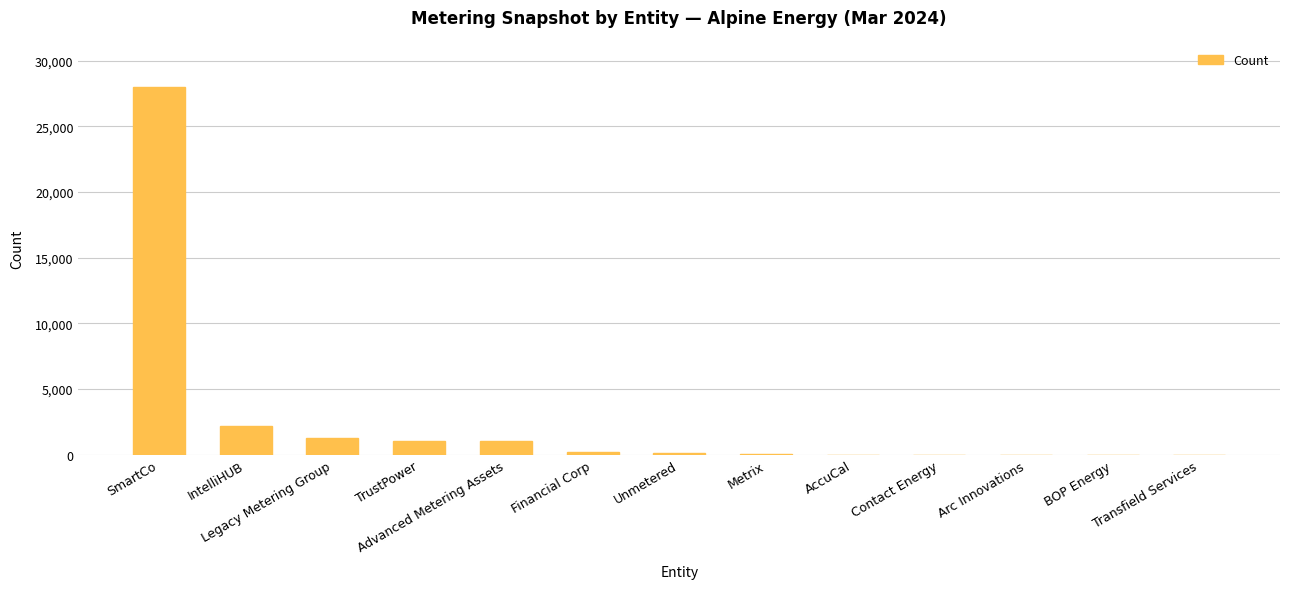

What is the sum of all values?

33864